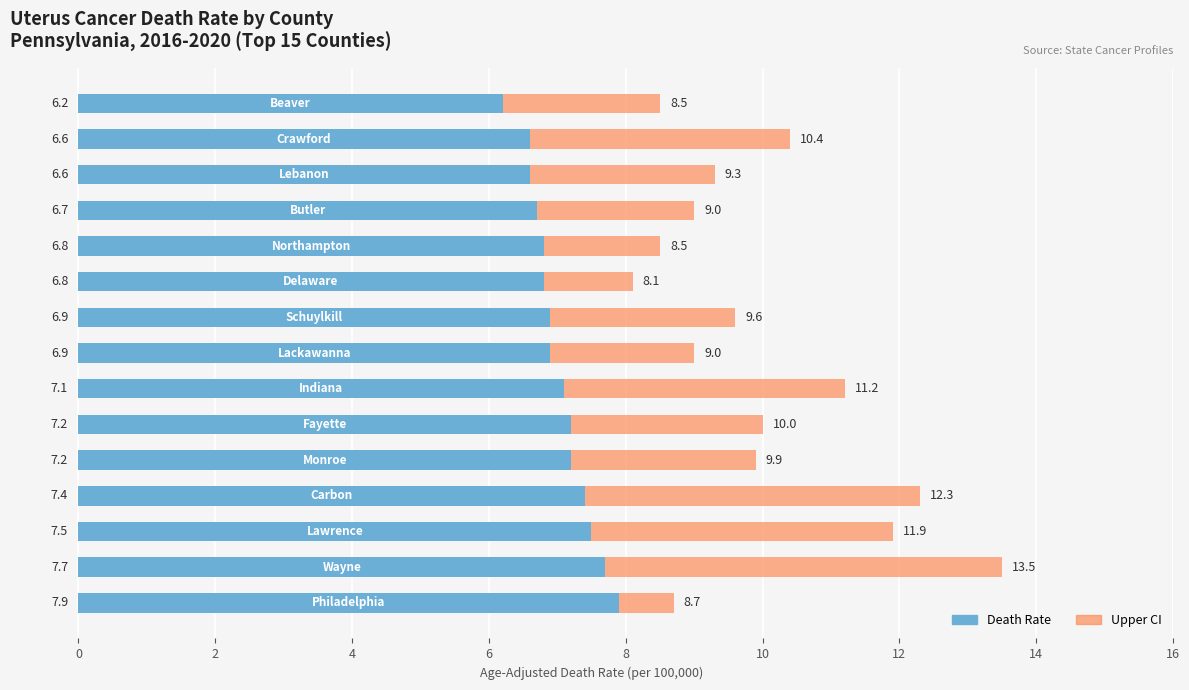

Reading left to right, extract all data points from this chart.

Age-Adjusted Death Rate: 7.9	7.7	7.5	7.4	7.2	7.2	7.1	6.9	6.9	6.8	6.8	6.7	6.6	6.6	6.2
Upper CI Range: 0.8	5.8	4.4	4.9	2.7	2.8	4.1	2.1	2.7	1.3	1.7	2.3	2.7	3.8	2.3